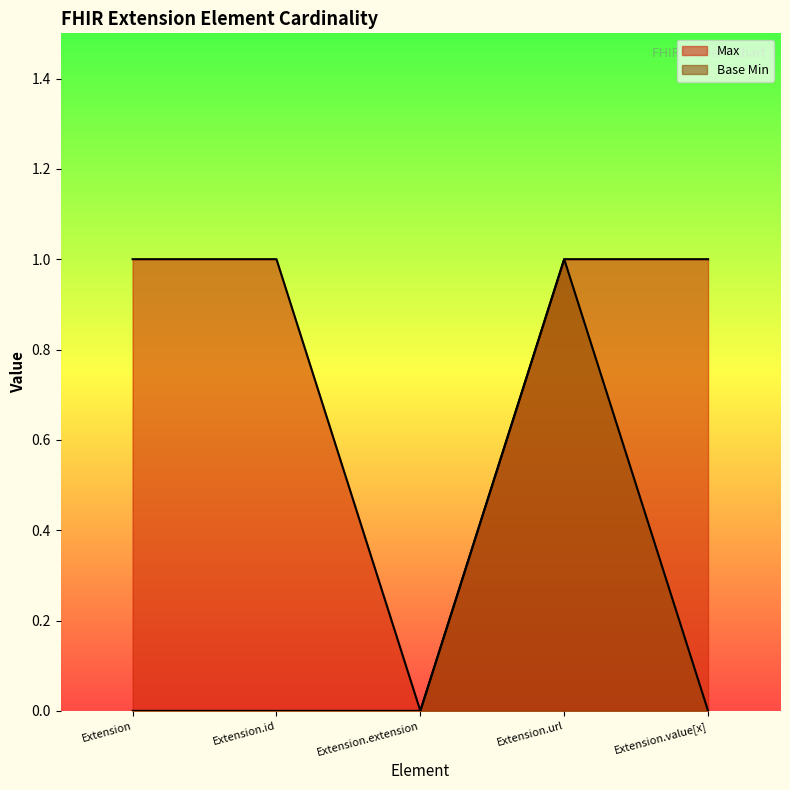

At which category is the sum across all series the highest?

Extension.url